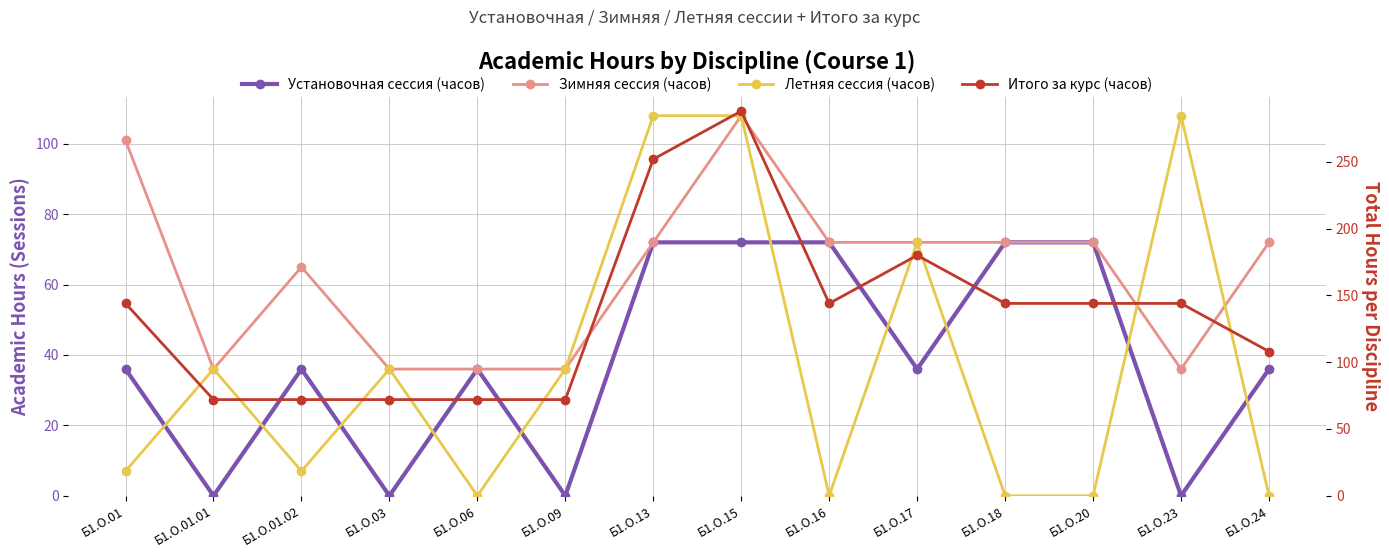

Where does the Установочная сессия (часов) series first go above 36?

Б1.О.13